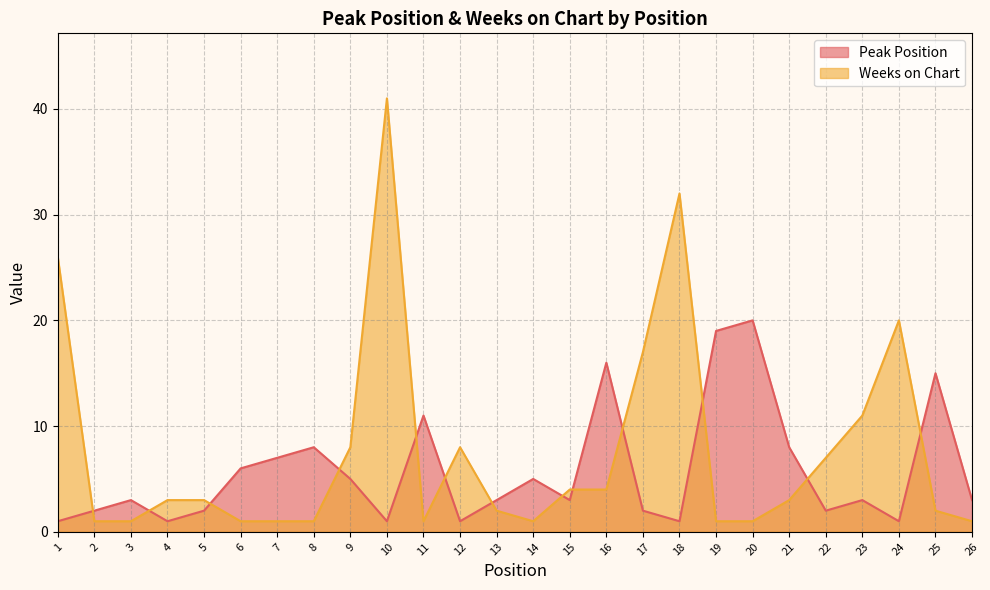

Which series has the widest spread of values?

Weeks on Chart